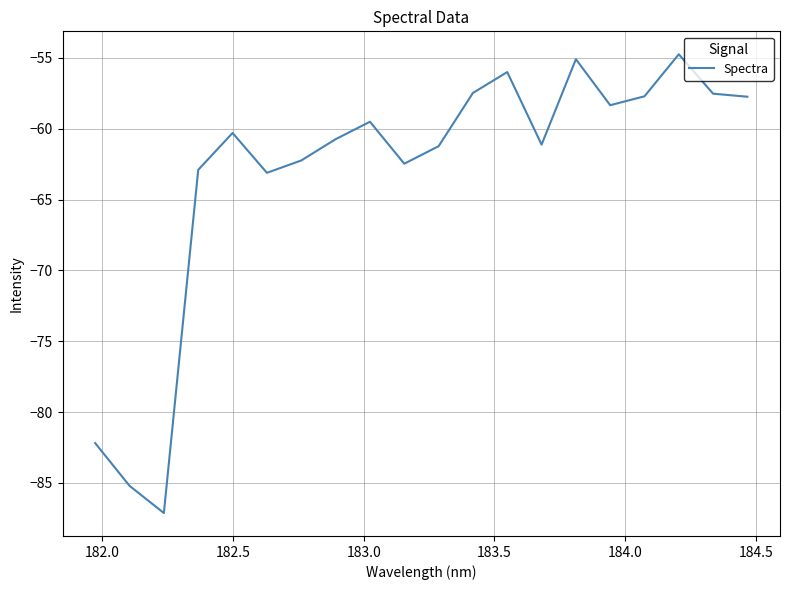

What is the difference between the maximum and minimum values?

32.4